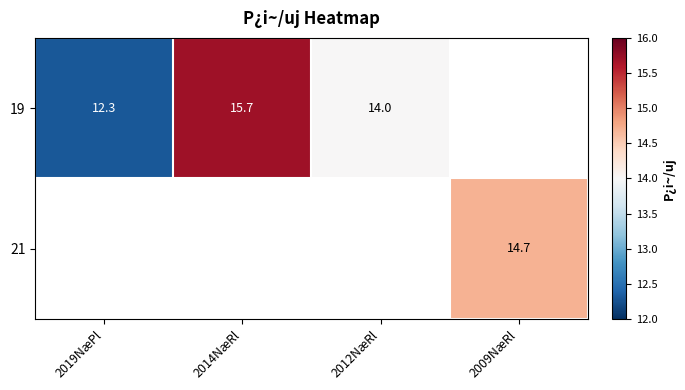

Which has a higher value, 2012NæRl or 2014NæRl?

2014NæRl